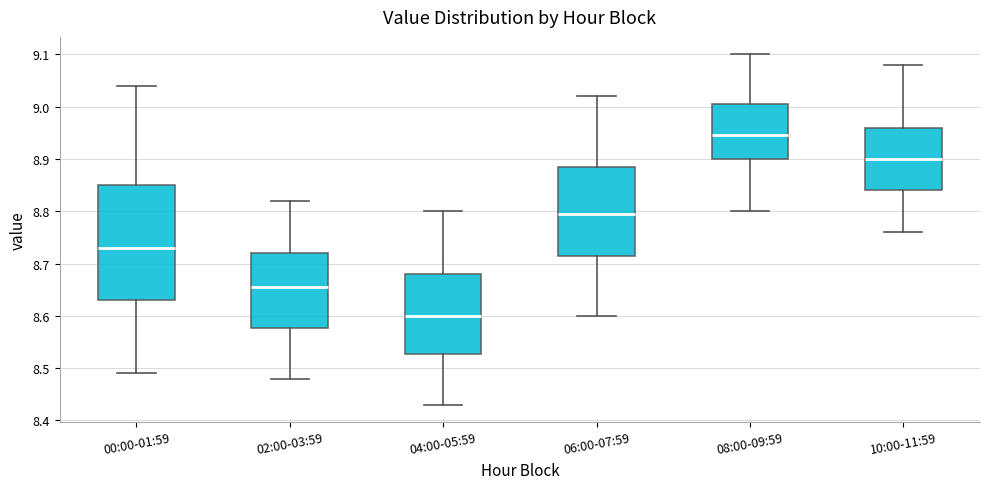

Reading left to right, transcribe this box plot: for each box, give where its median line is, the range the box spans, and where its two whiskers end, as read against the y-axis. The values are not printed on the chart, so give them approximately, as read against the axis.

00:00-01:59: median 8.73, box 8.63 to 8.85, whiskers 8.49 to 9.04
02:00-03:59: median 8.66, box 8.58 to 8.72, whiskers 8.48 to 8.82
04:00-05:59: median 8.60, box 8.53 to 8.68, whiskers 8.43 to 8.80
06:00-07:59: median 8.80, box 8.72 to 8.89, whiskers 8.60 to 9.02
08:00-09:59: median 8.95, box 8.90 to 9.01, whiskers 8.80 to 9.10
10:00-11:59: median 8.90, box 8.84 to 8.96, whiskers 8.76 to 9.08